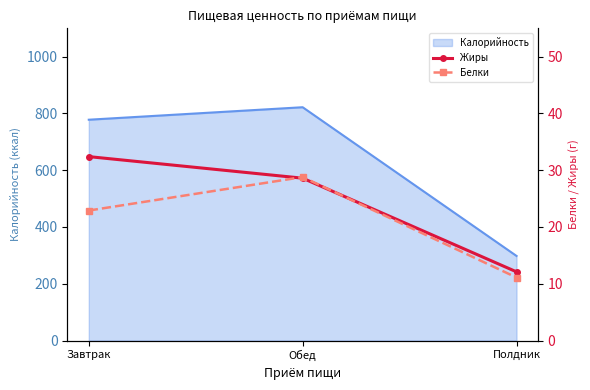

Which has a higher value, Обед or Полдник?

Обед